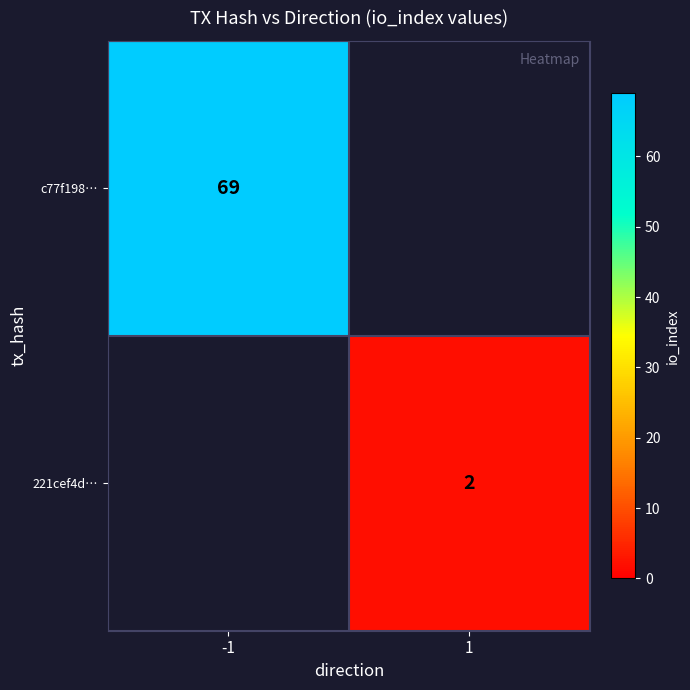

Is the value of c77f198… at -1 greater than the value of 221cef4d… at 1?

Yes